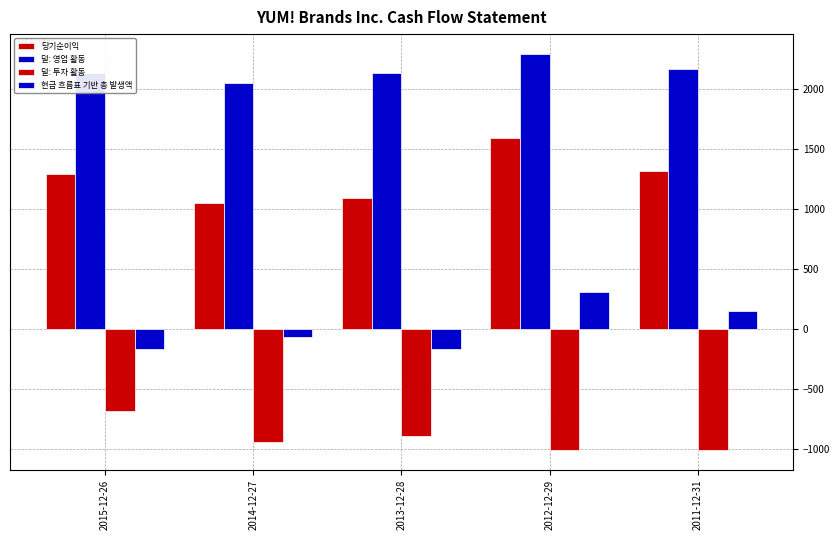

At which label does 현금 흐름표 기반 총 발생액 reach its peak?

2012-12-29